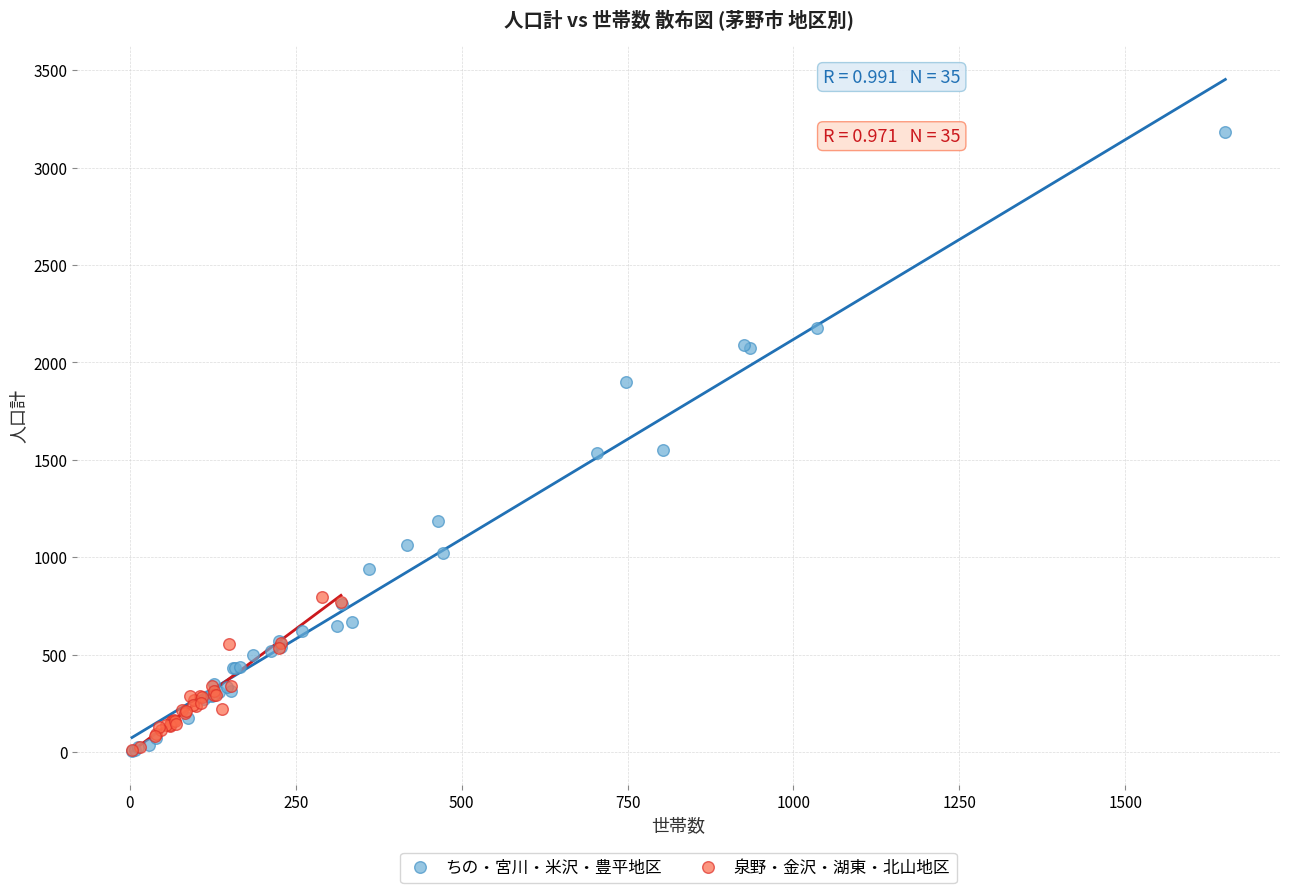

Which series has the widest spread of Y values?

ちの・宮川・米沢・豊平地区